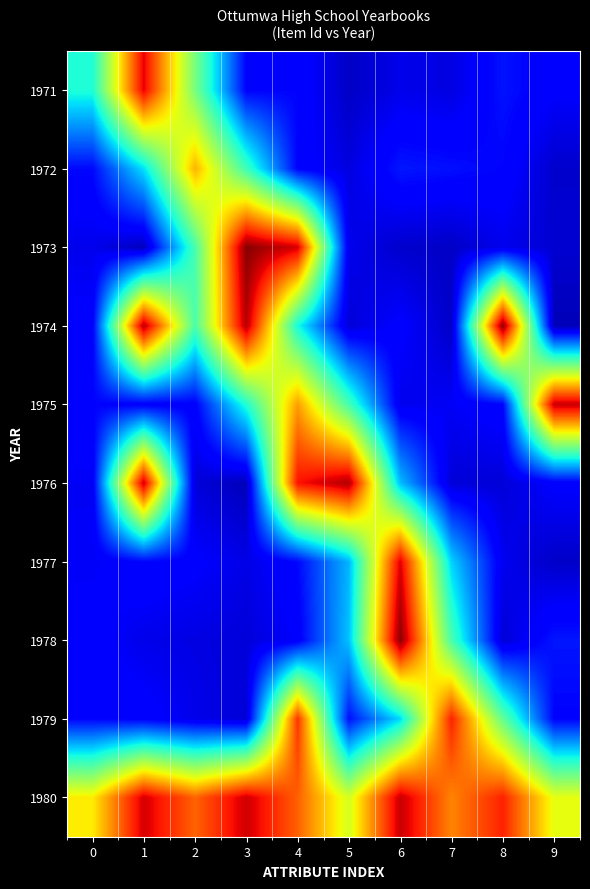

What is the greatest value displayed?

1.0